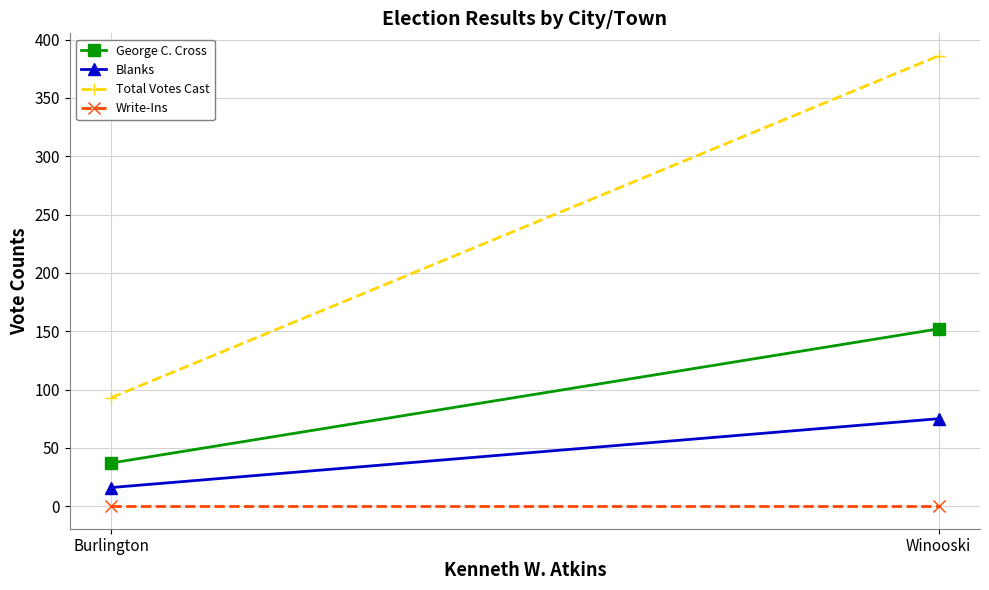

What is the label of the 2nd point from the left?

Winooski